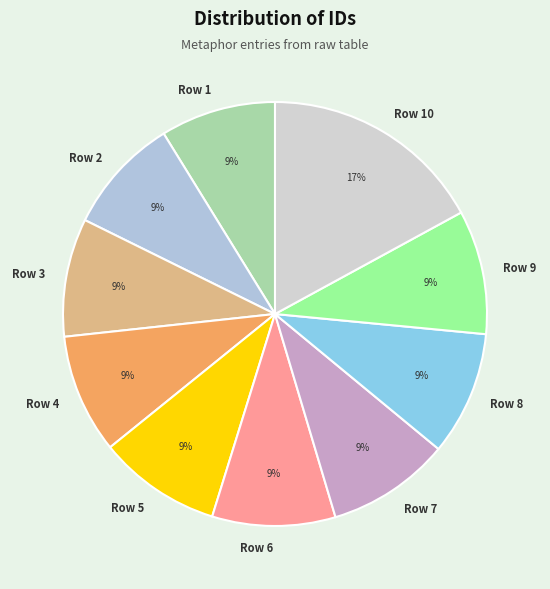

Which slice is the largest?

Row 10